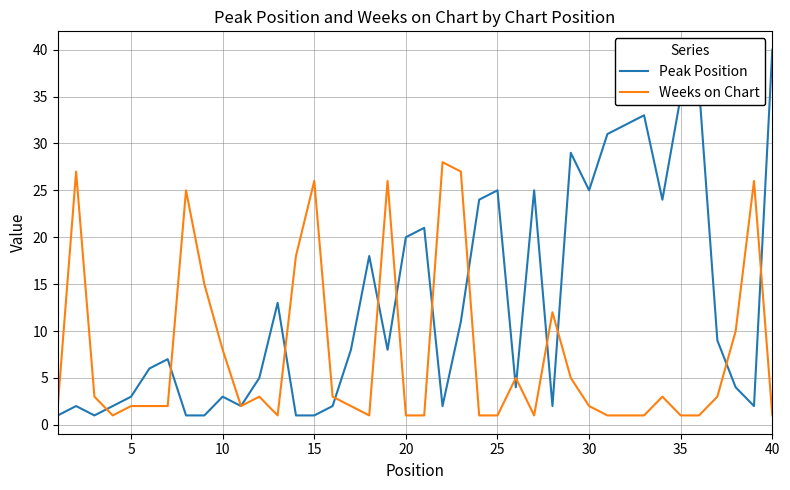

What is the highest value of the Weeks on Chart series?

28